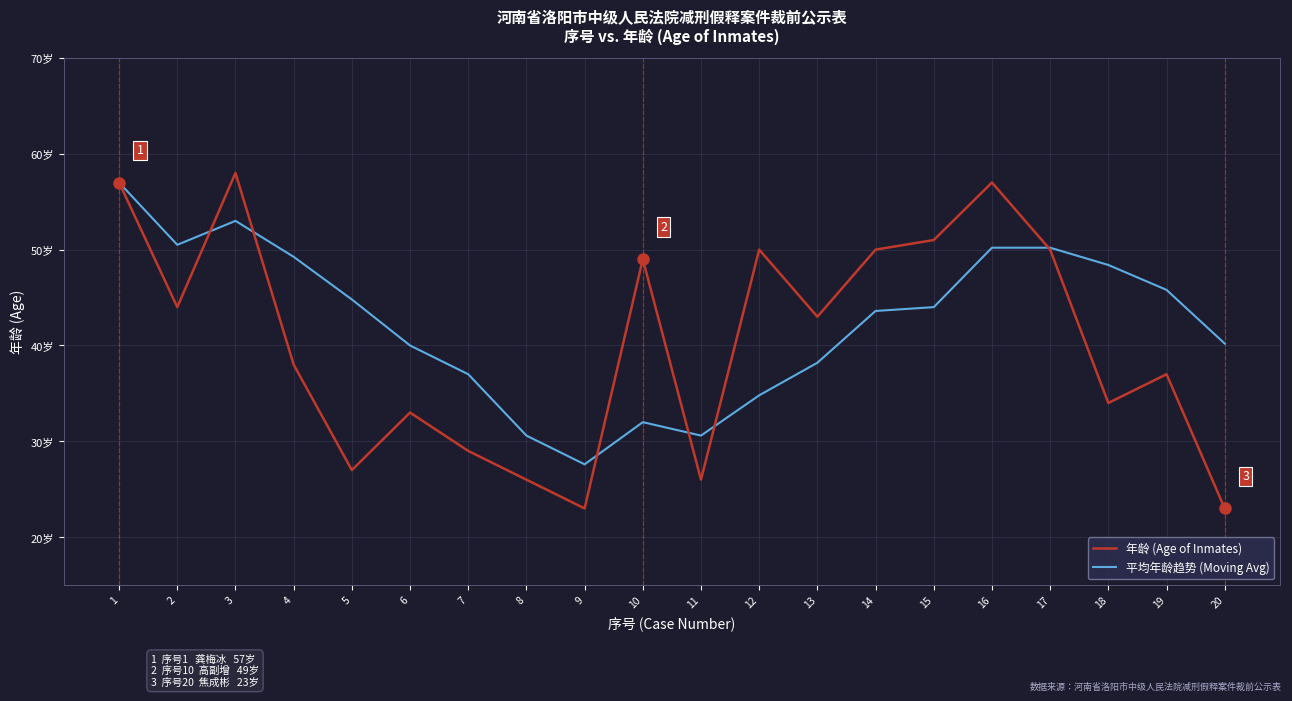

What is the minimum value shown in the chart?

23.0